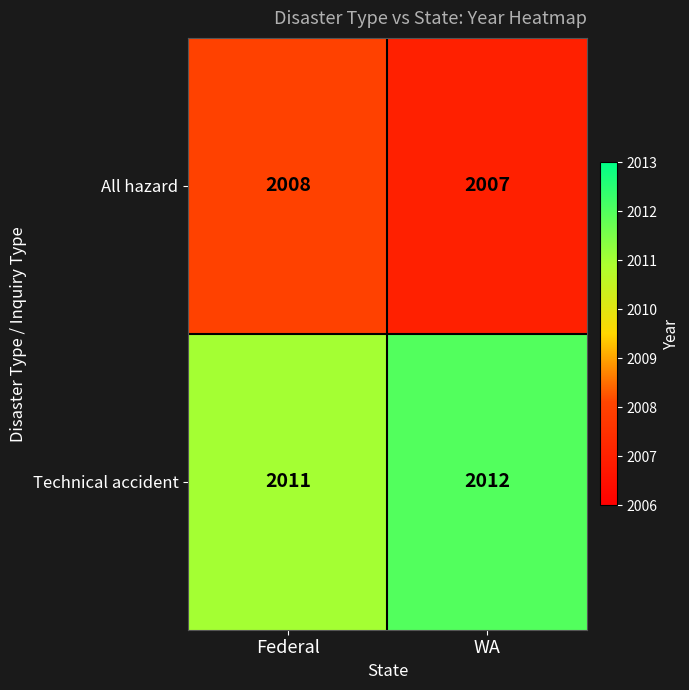

What is the total value across all series at WA?

4019